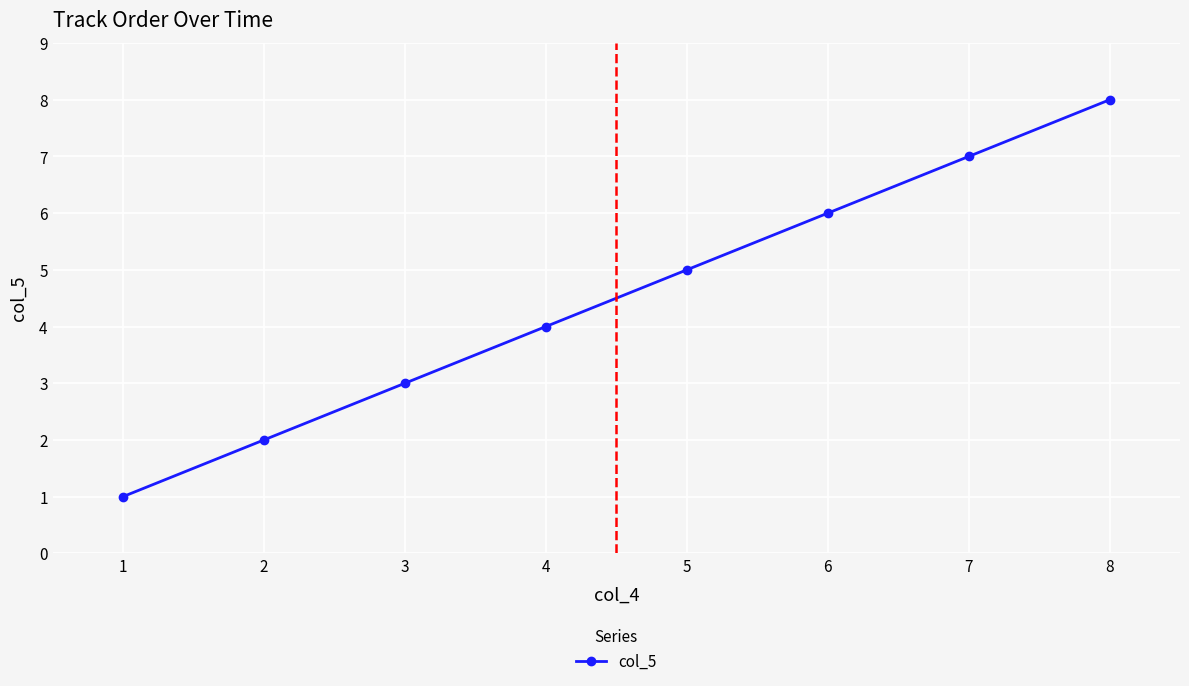

True or false: the data shows 3 at 2.

False